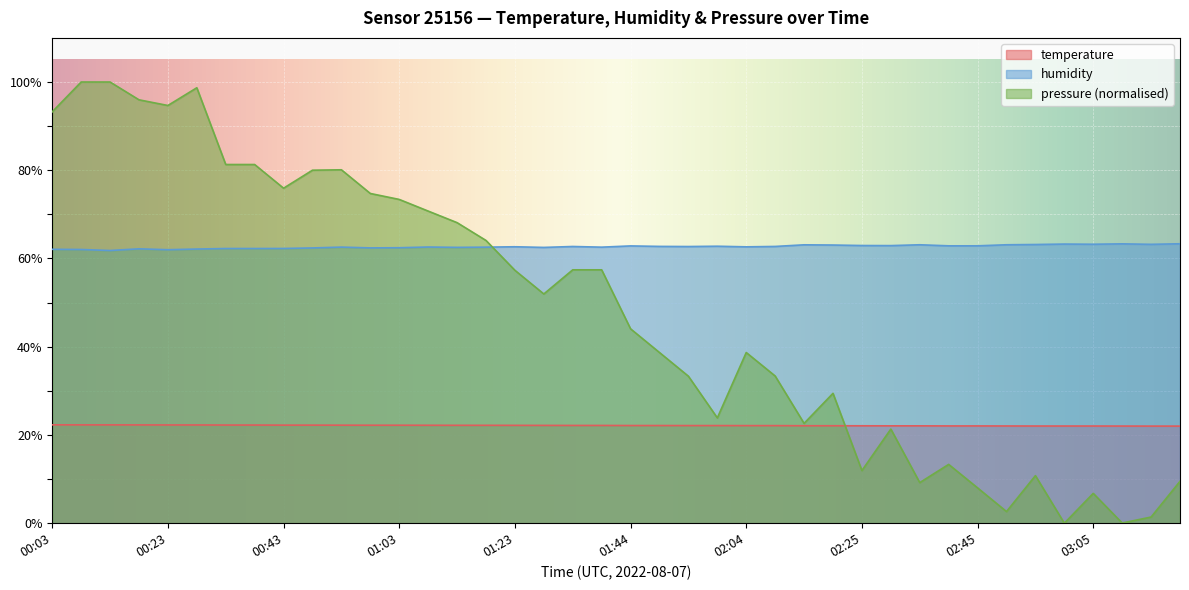

What is the average value of the humidity series?

62.7